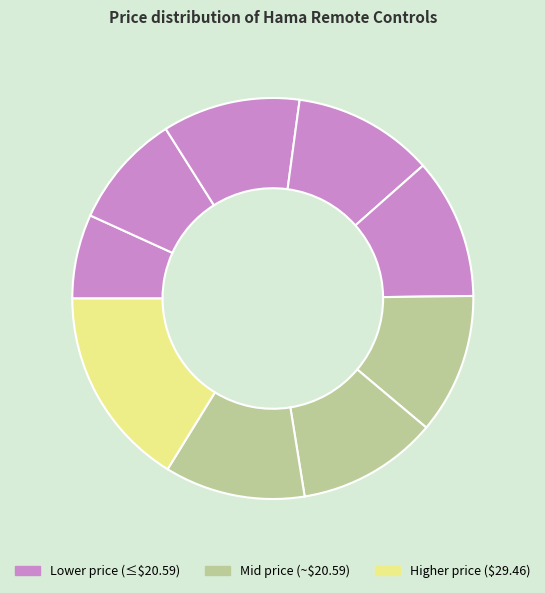

Count the number of slices in the pie.

9